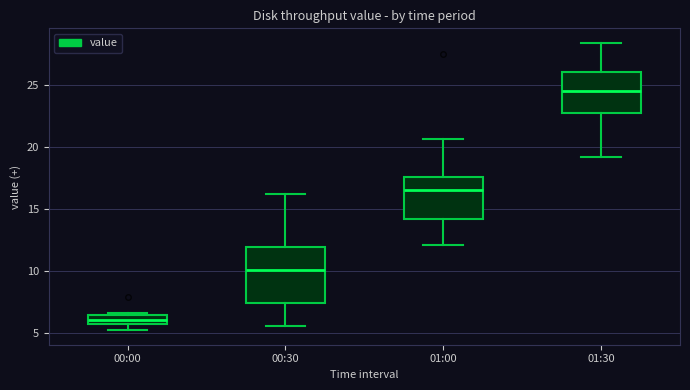

Which box's median line is the lowest?

00:00